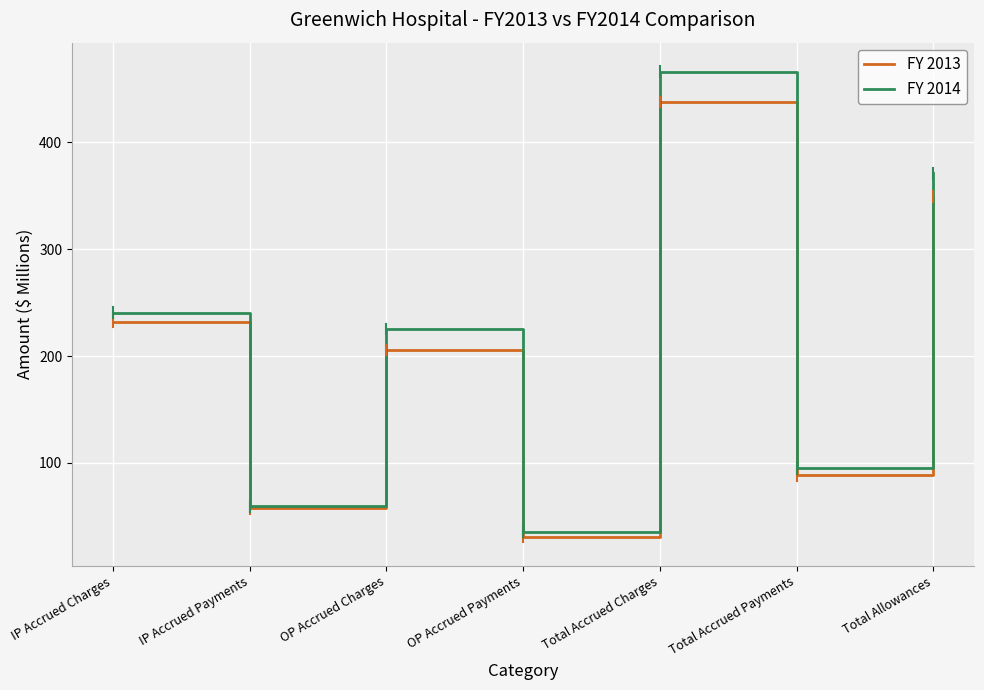

What is the maximum value for FY 2013?

437.4